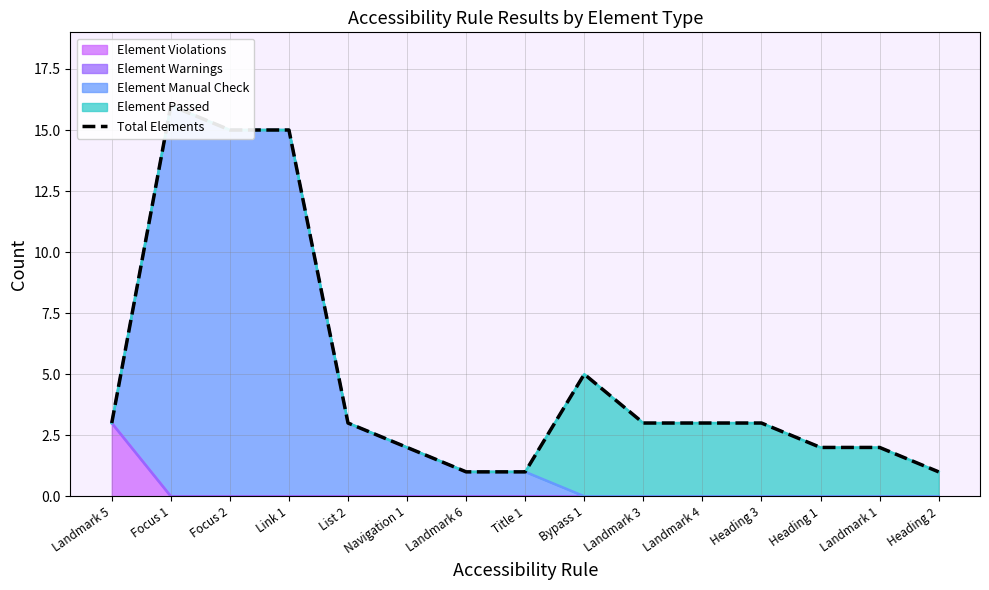

What is the smallest value displayed?

1